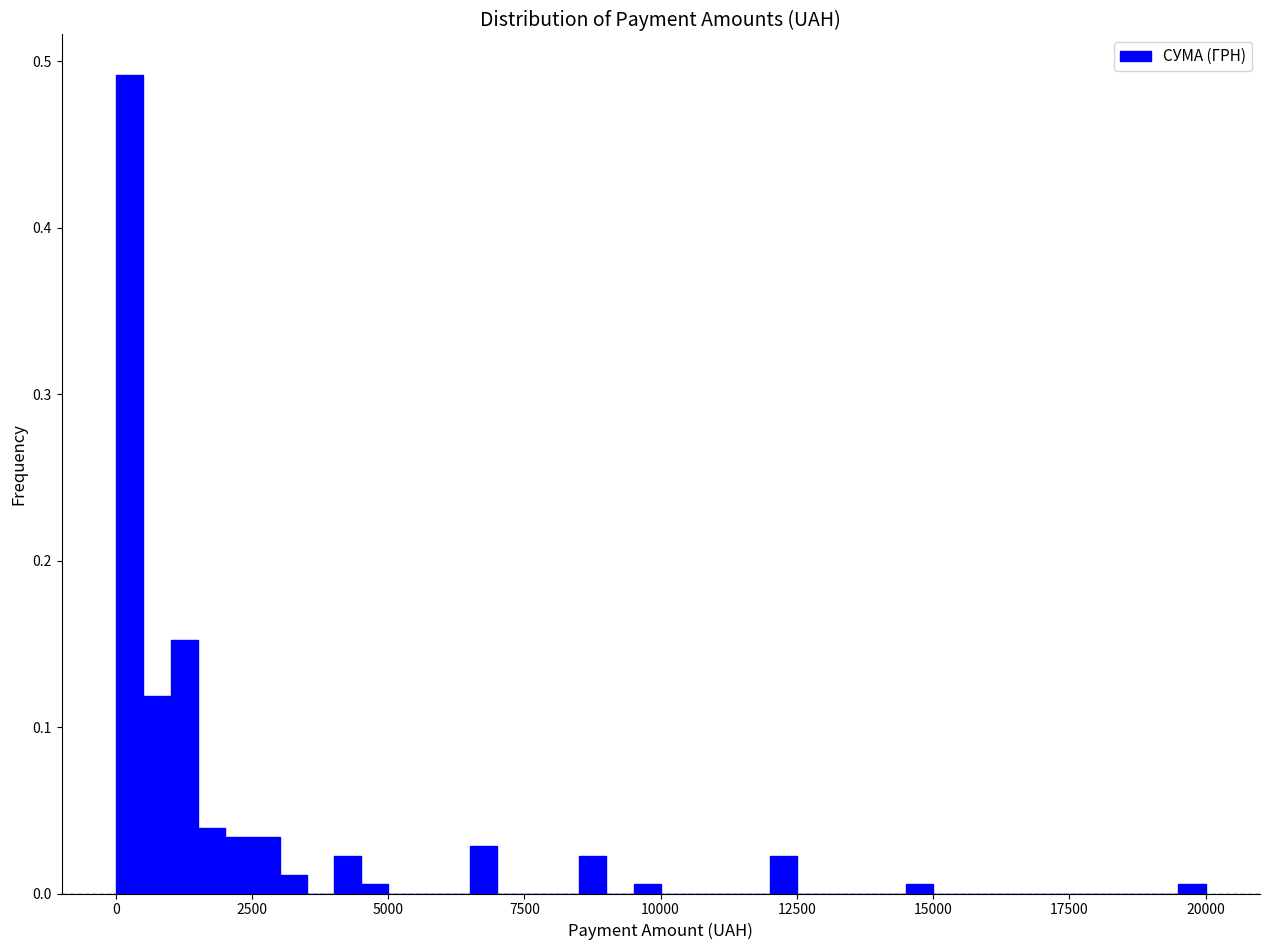

Around what value on the x-axis is the tallest bar? Give the approximate position of its centre, as read against the axis.

500